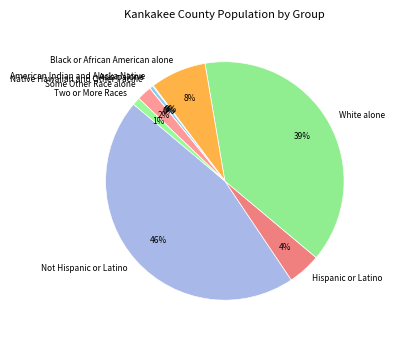

What is the largest slice in the pie chart?

Not Hispanic or Latino